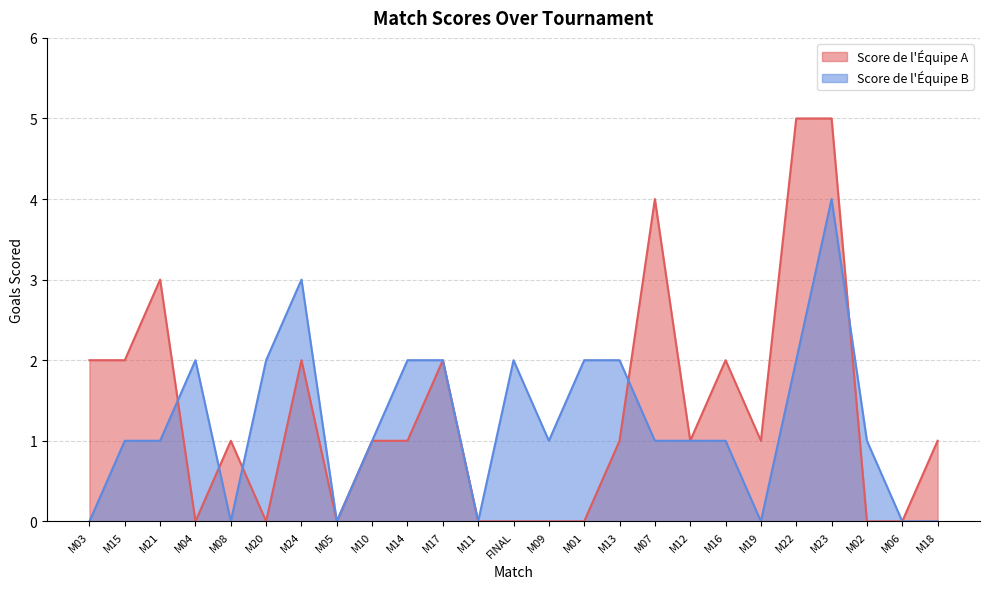

At M04, list the series in order from largest to smallest.

Score de l'Équipe B, Score de l'Équipe A